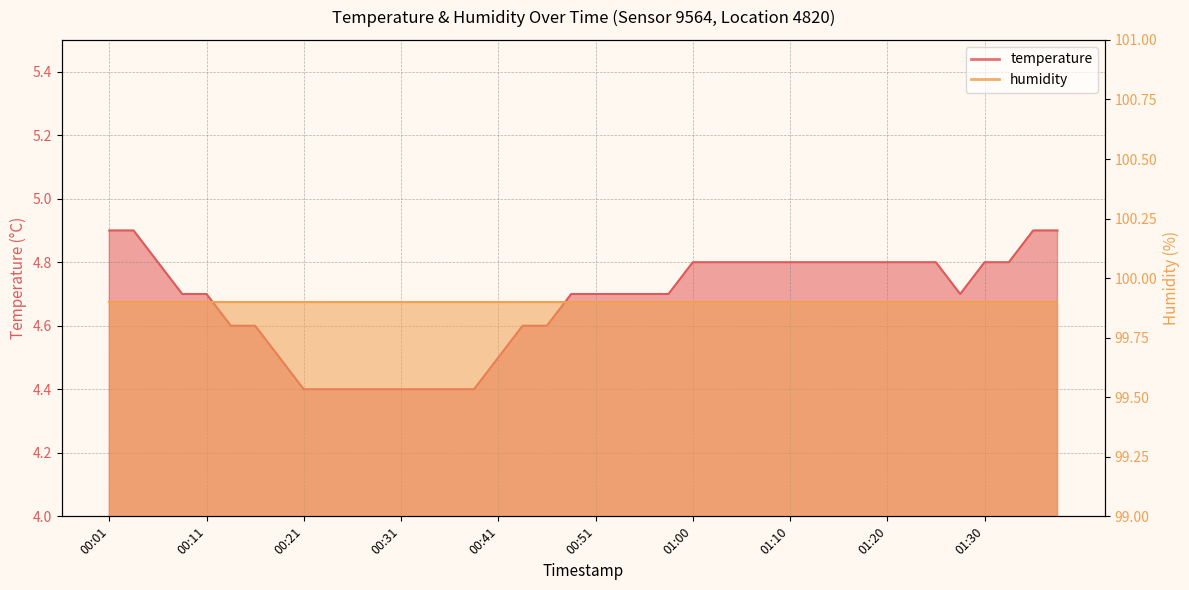

What is the smallest value displayed?

4.4